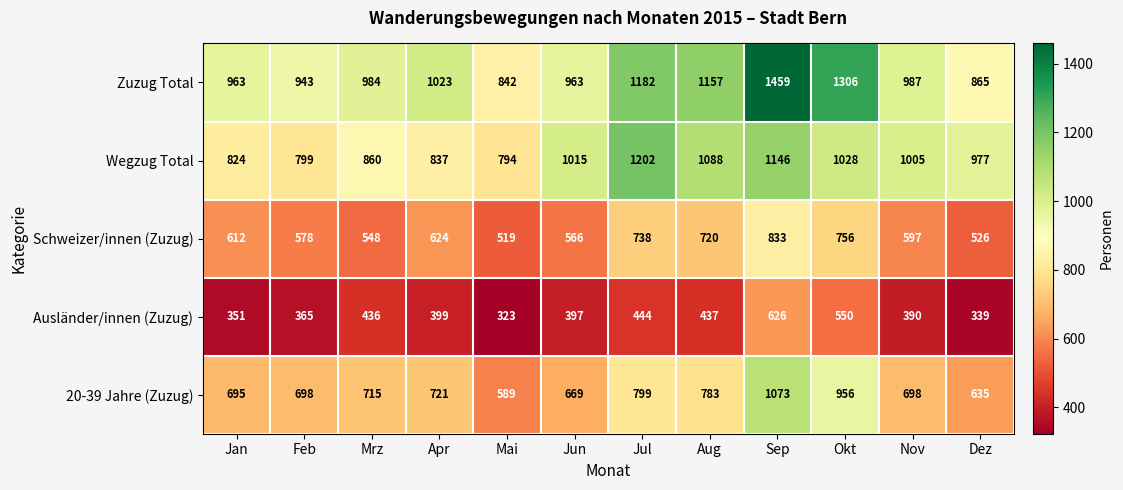

Where does the Zuzug Total series first go above 987?

Apr